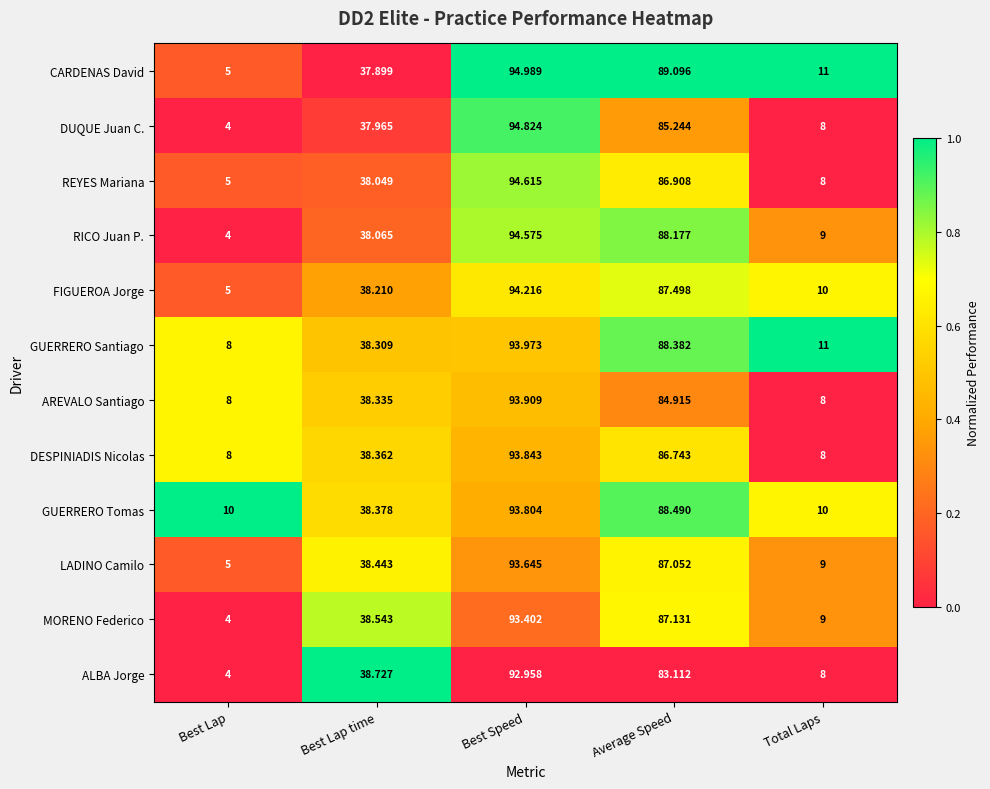

Which series has the largest range (max minus min)?

DUQUE Juan C.